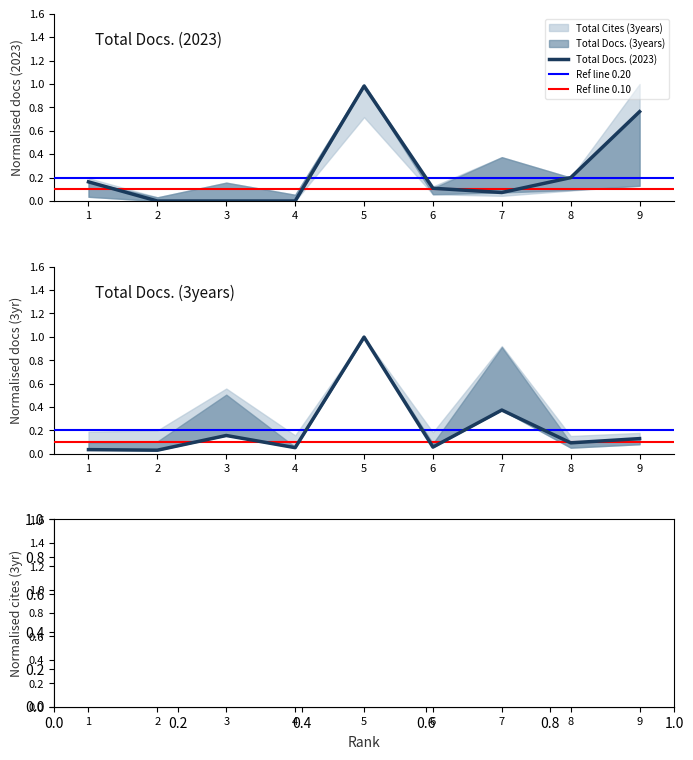

At which category does the chart reach its peak across all series?

9